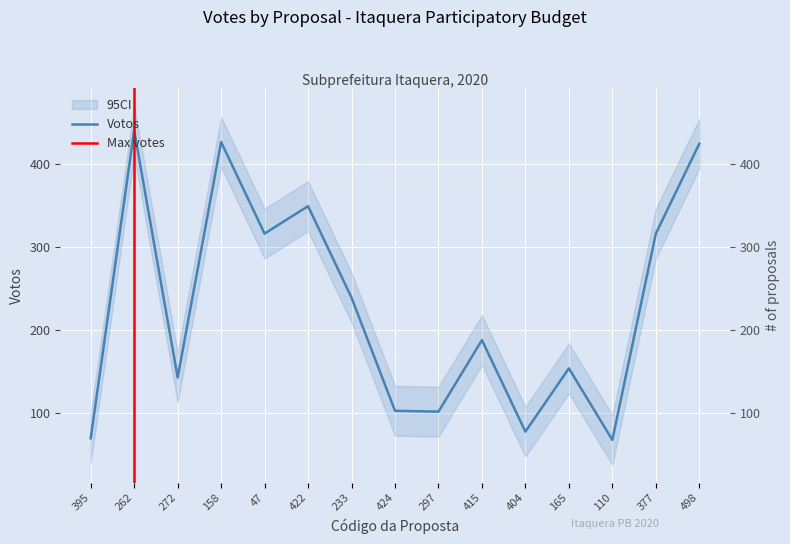

Where is the first local minimum?

272